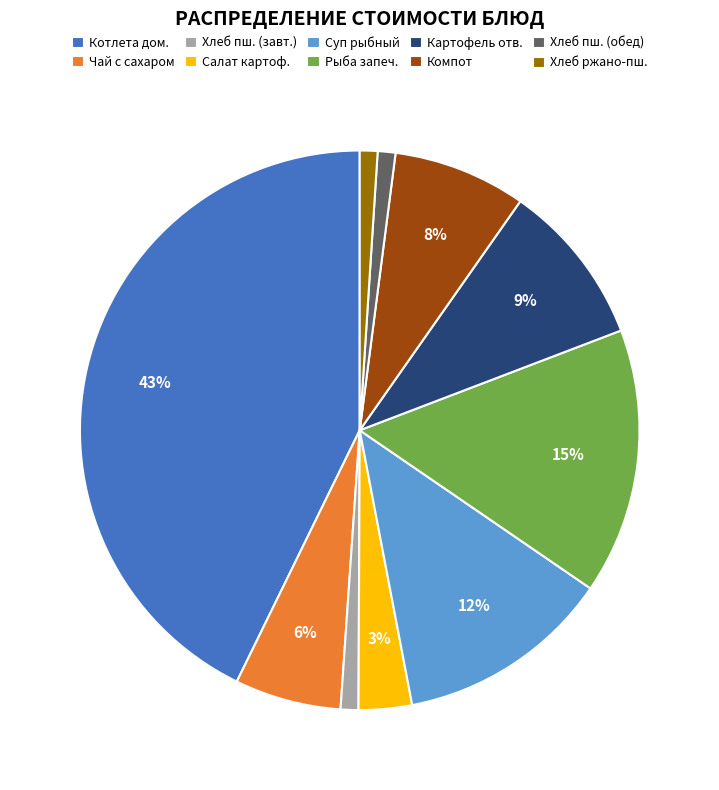

Combined, do Хлеб ржано-пш. and Хлеб пш. (завт.) account for over 50%?

No